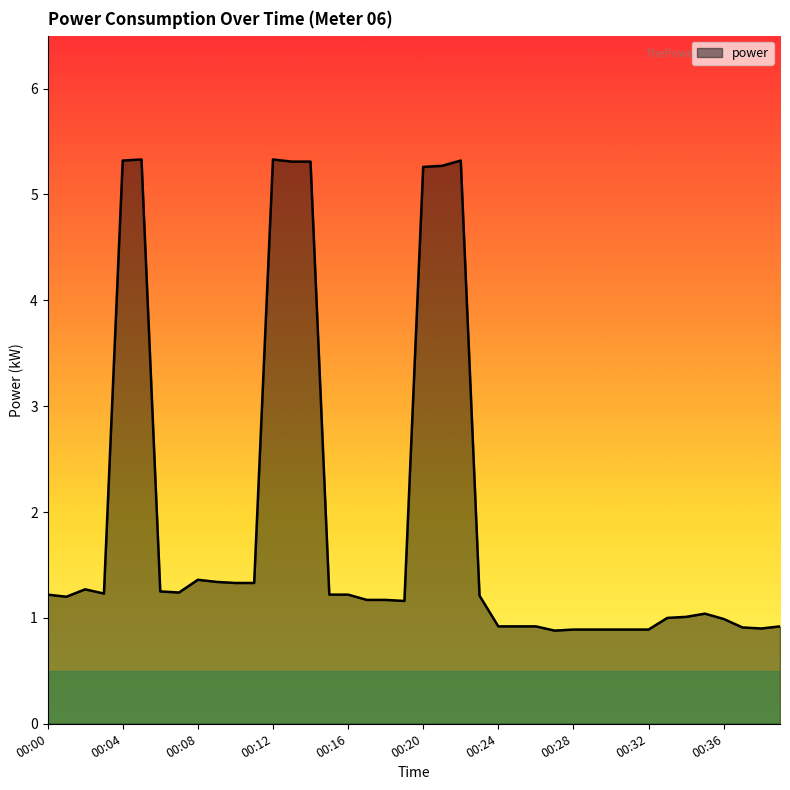

What is the greatest value displayed?

5.3